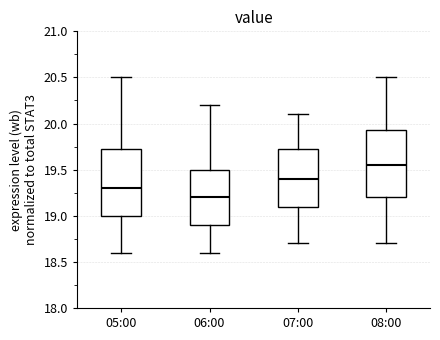

Where is the lower edge of the box for 05:00 on the y-axis? The values are not printed on the chart, so give them approximately, as read against the axis.

19.00